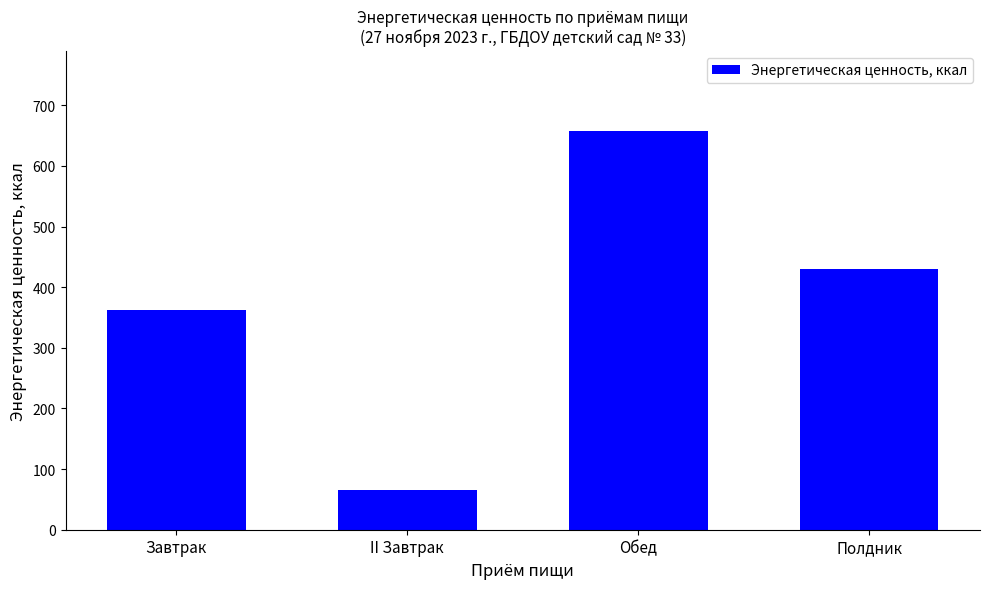

How many categories are shown in the chart?

4